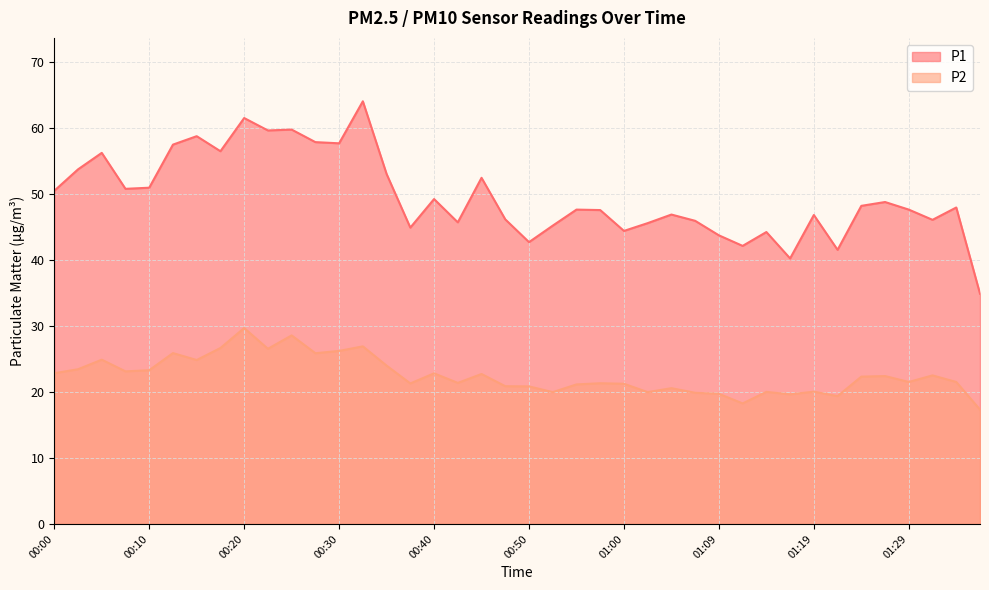

What is the sum of the P2 values at 01:09 and 00:55?

40.9